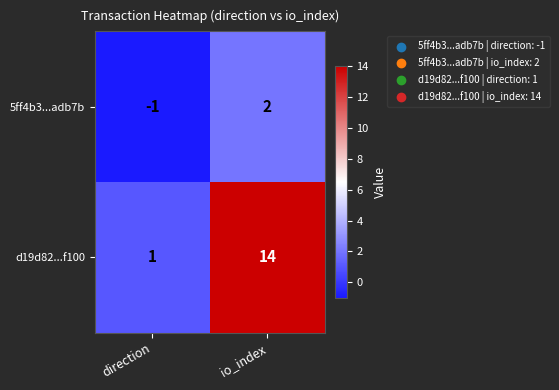

At which label is d19d82...f100 closest to 7?

direction